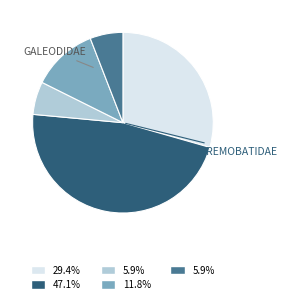

Is there a majority slice in this chart?

No